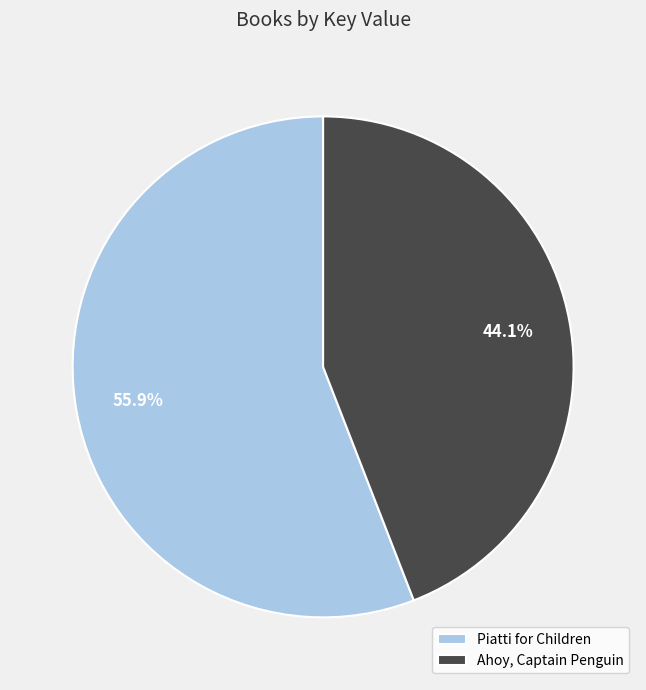

What is the smallest slice in the pie chart?

Ahoy, Captain Penguin